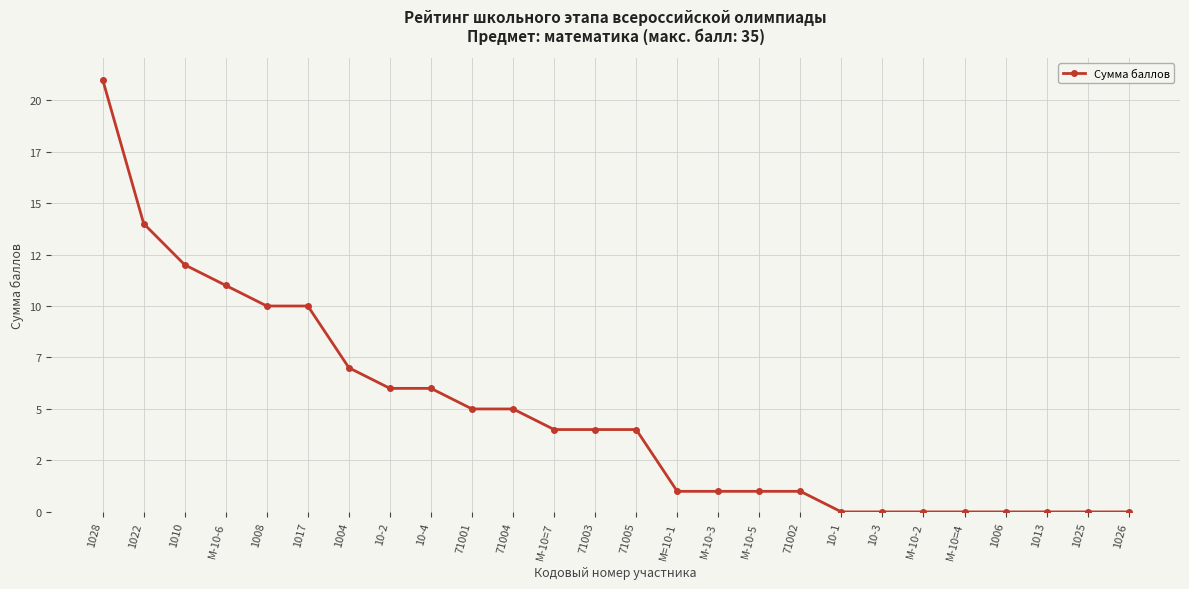

How many lines are shown in the chart?

1